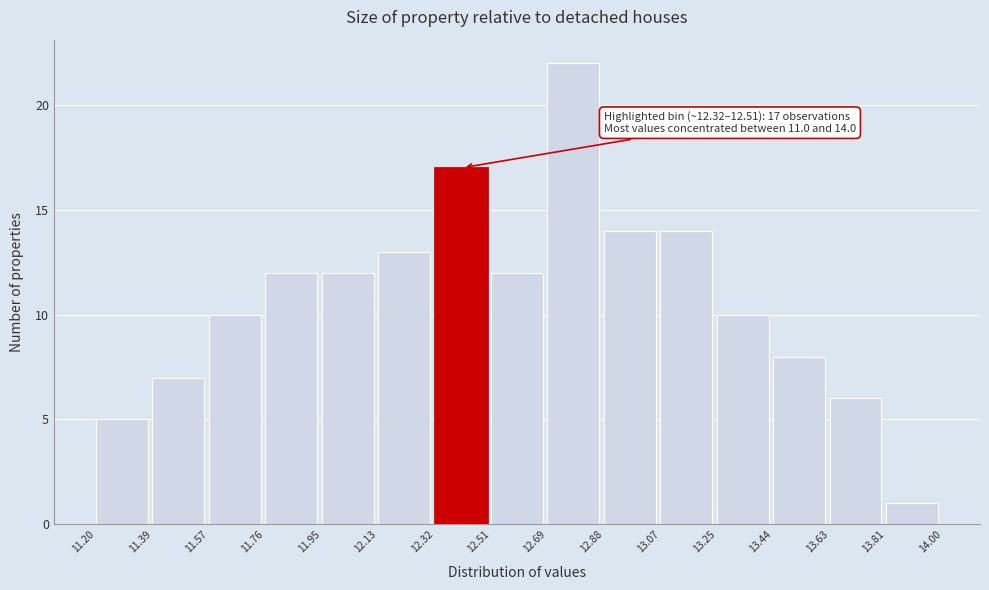

Which range on the x-axis has the tallest bar?

12.69 to 12.88